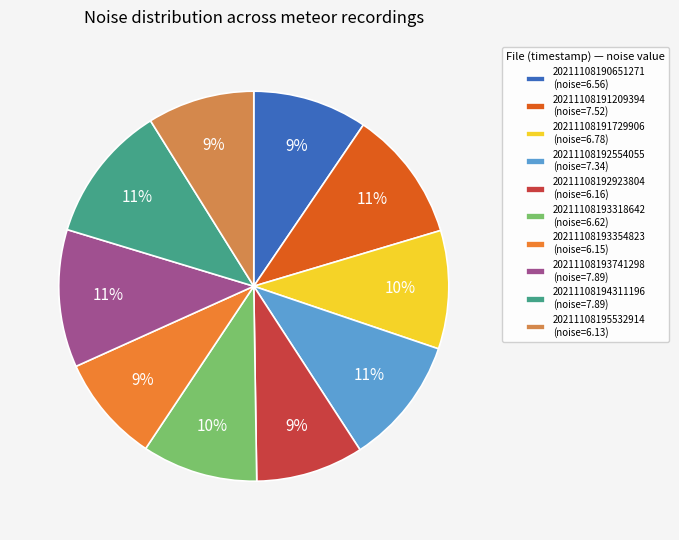

Is it true that 20211108193741298 is 11% of the pie?

True